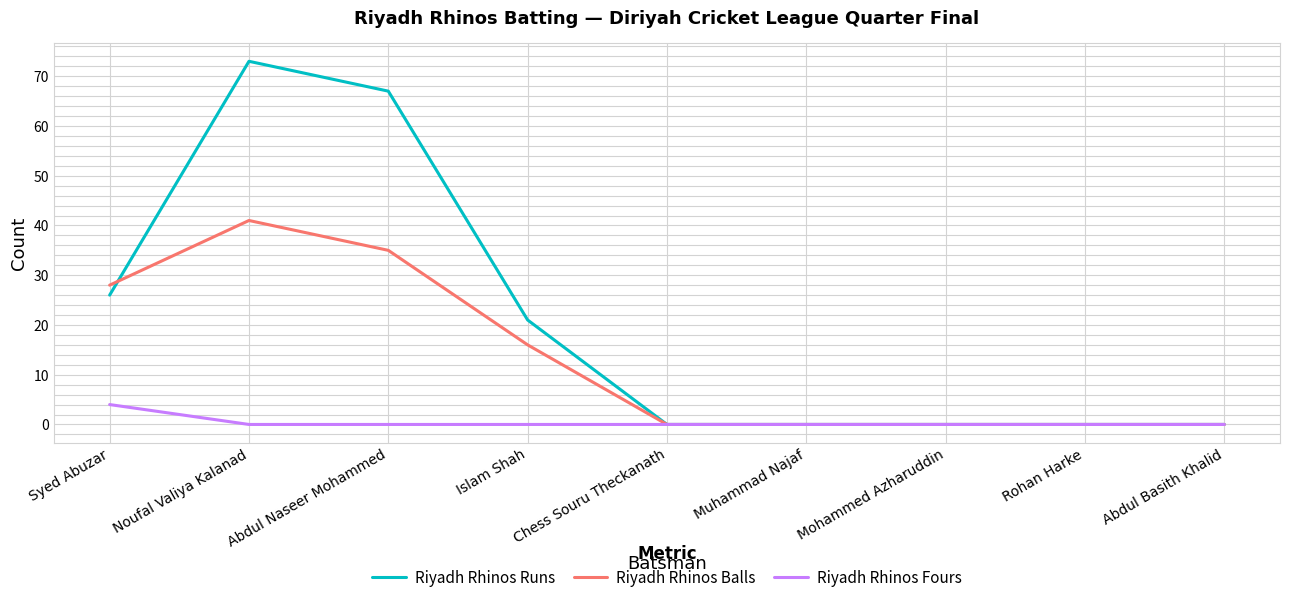

Rank the series by their average value, from highest to lowest.

Riyadh Rhinos Runs, Riyadh Rhinos Balls, Riyadh Rhinos Fours